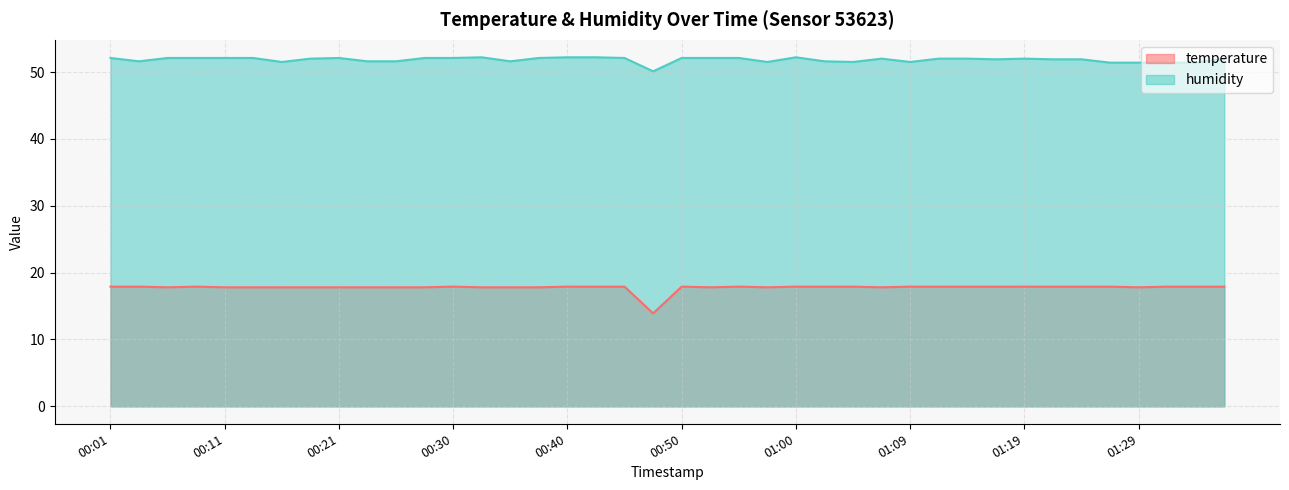

Rank the categories by temperature value from lowest to highest.

00:47, 00:06, 00:11, 00:13, 00:16, 00:18, 00:21, 00:23, 00:26, 00:28, 00:33, 00:35, 00:38, 00:52, 00:57, 01:07, 01:29, 00:01, 00:04, 00:09, 00:30, 00:40, 00:43, 00:45, 00:50, 00:55, 01:00, 01:02, 01:05, 01:09, 01:12, 01:14, 01:17, 01:19, 01:22, 01:24, 01:26, 01:31, 01:34, 01:36